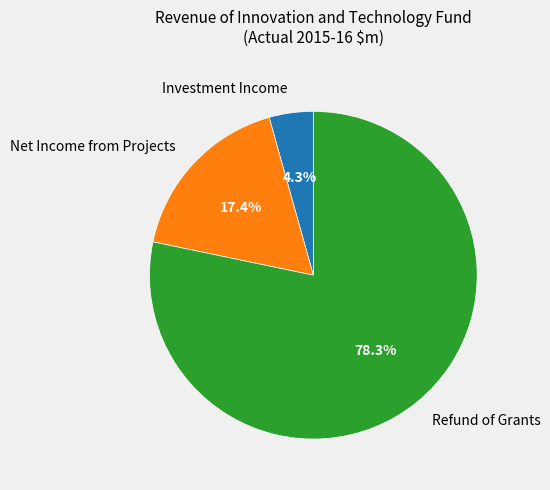

The Refund of Grants slice represents 90% of the pie. True or false?

False